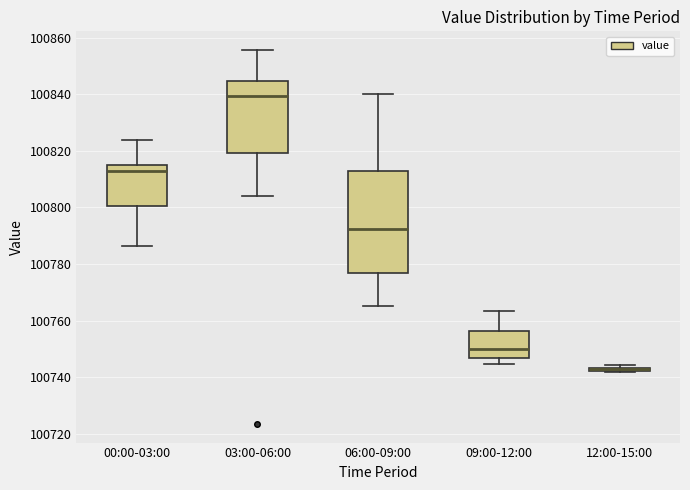

Comparing the boxes themselves (not the whiskers), which one is the tallest?

06:00-09:00